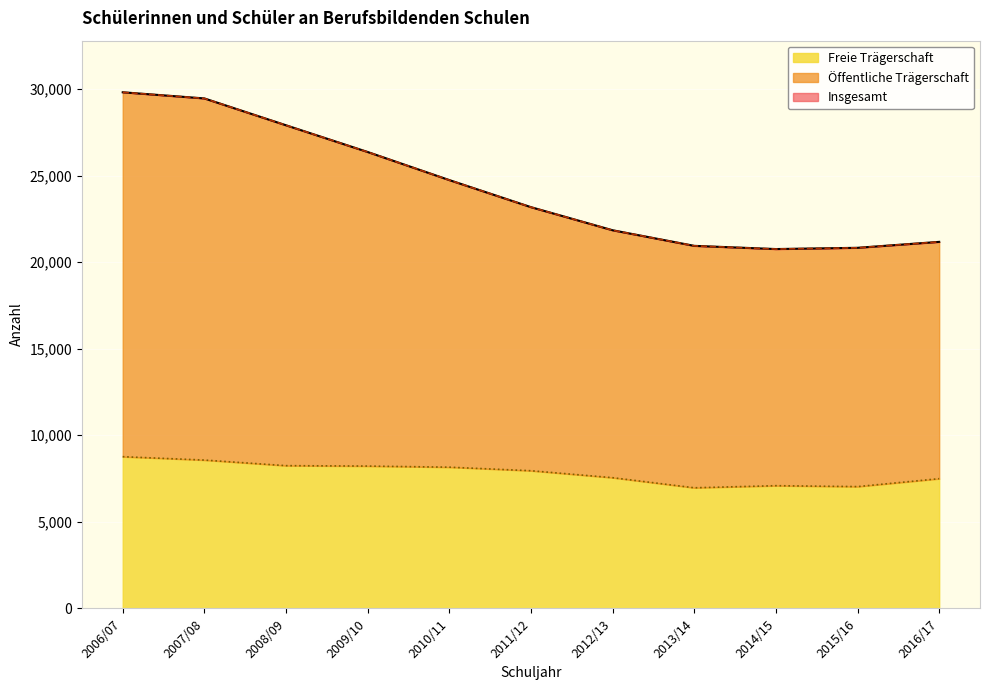

What is the highest value of the Freie Trägerschaft series?

8762